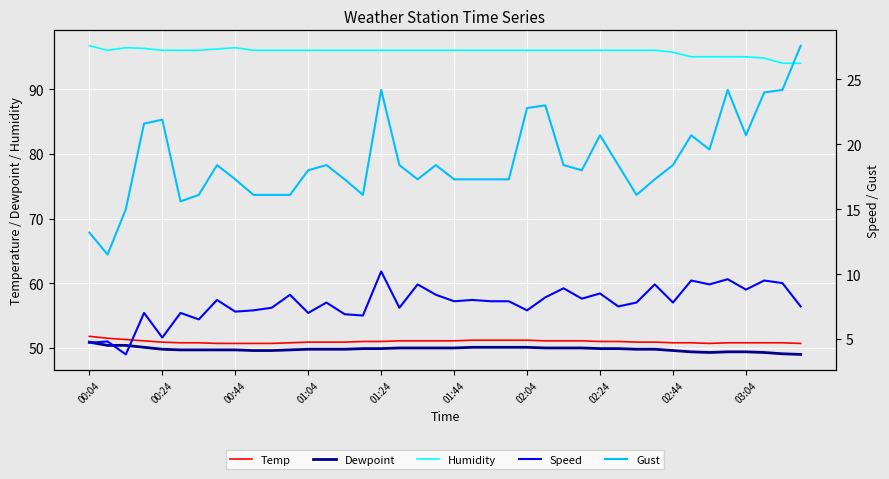

In Humidity, how many points are higher than both neighbors (excluding endpoints)?

2